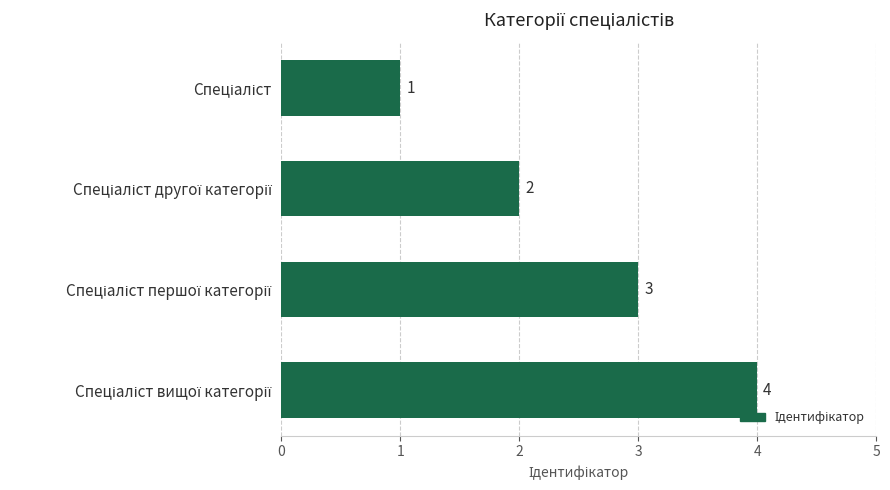

How many values are between 2 and 4?

3